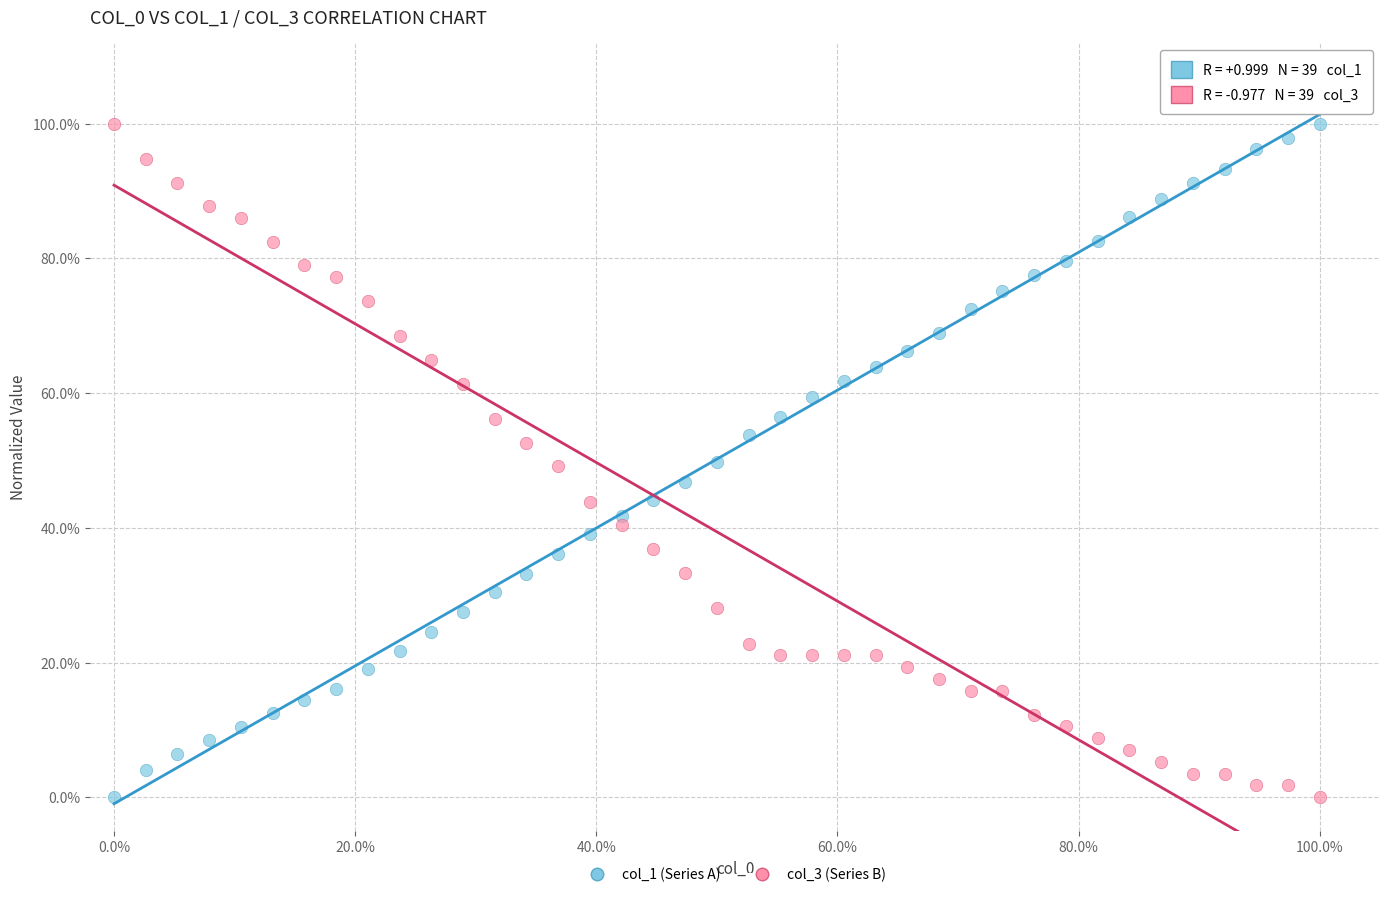

What are all the series names shown in the legend?

col_1 (Series A), col_3 (Series B)